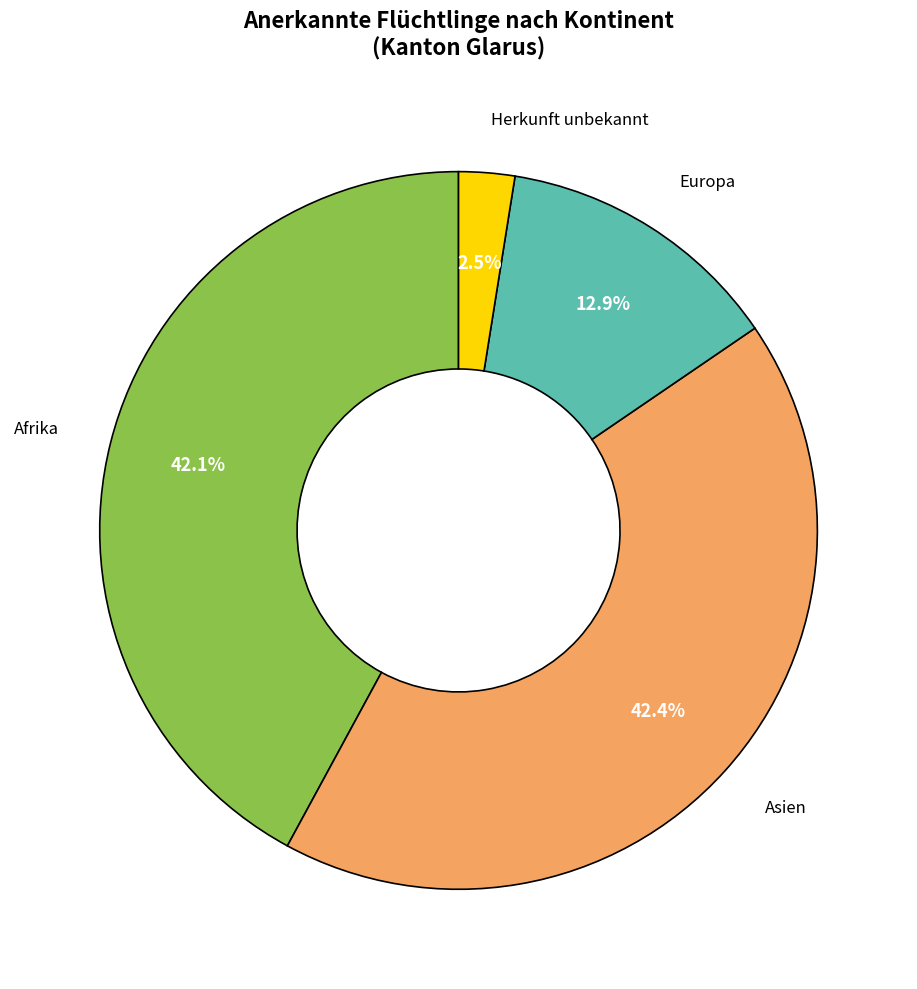

Is there a majority slice in this chart?

No